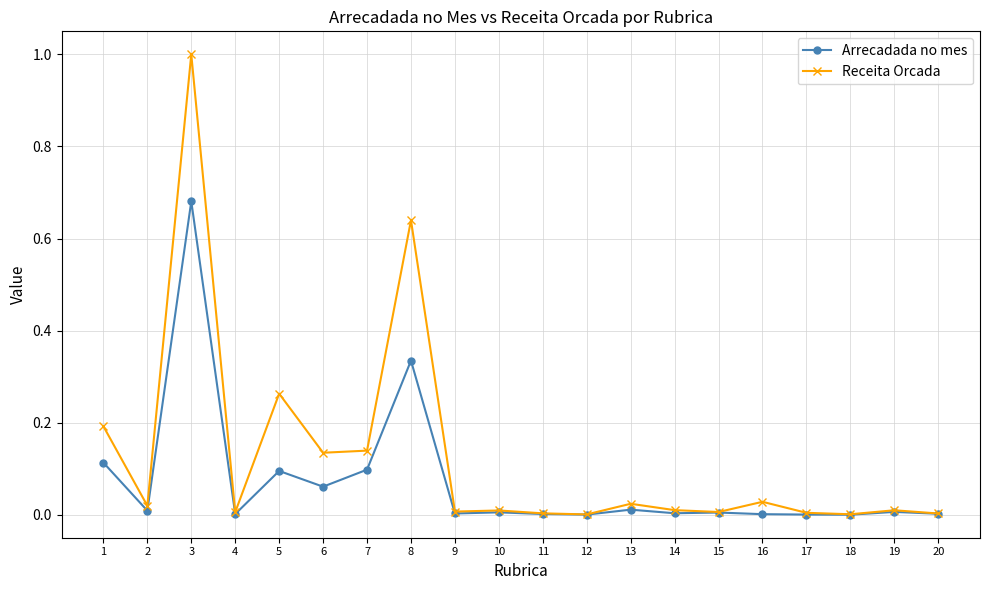

What is the value of the Receita Orcada point at the 3rd from the left?

1.0